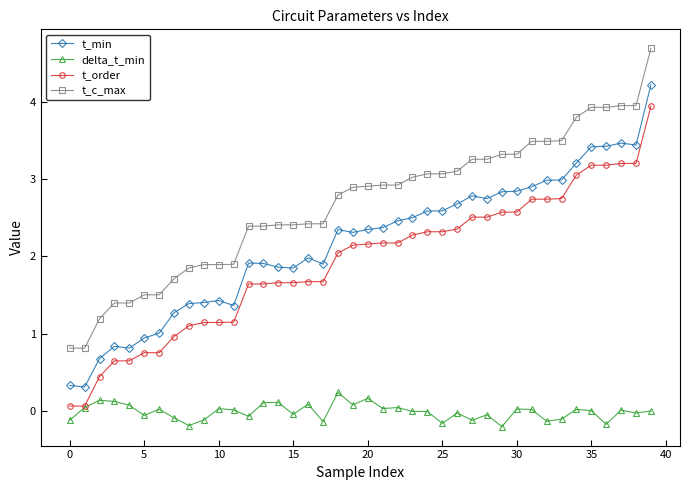

Which series has the widest spread of values?

t_min